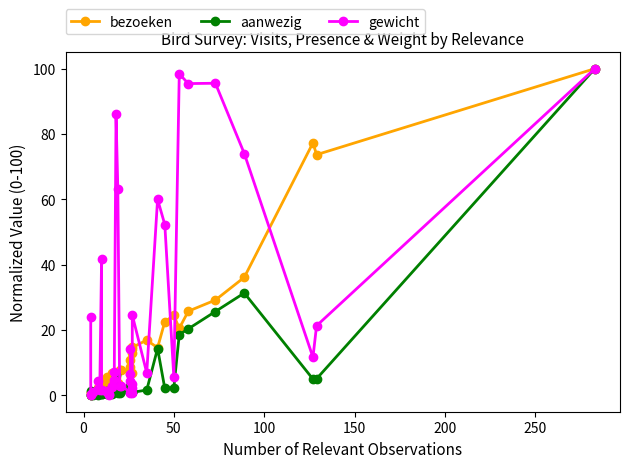

True or false: gewicht has more than 0 interior local peaks.

True